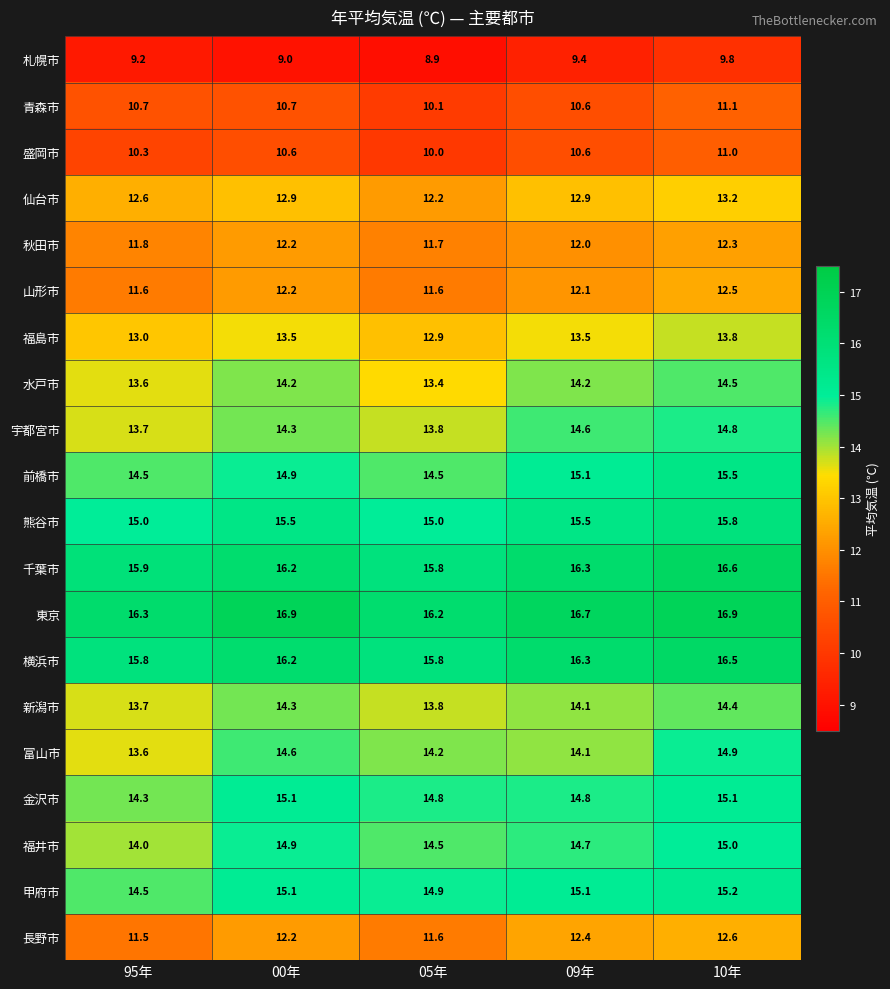

What is the difference between the highest and lowest values at 05年?

7.3